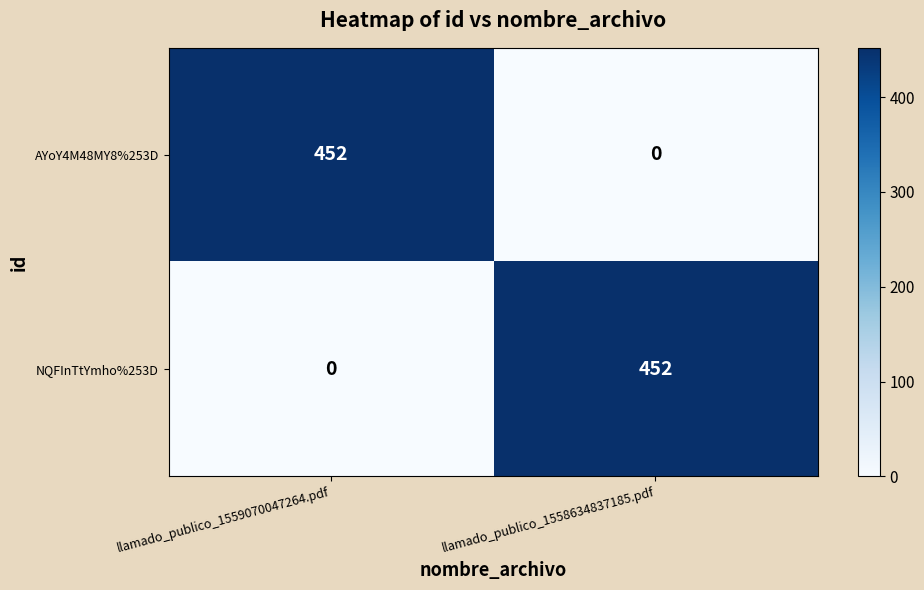

The AYoY4M48MY8%253D series shows 293 at llamado_publico_1558634837185.pdf. True or false?

False